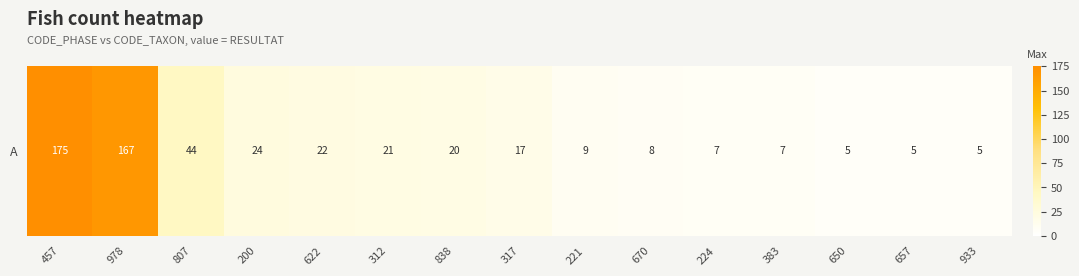

What is the maximum value shown in the chart?

175